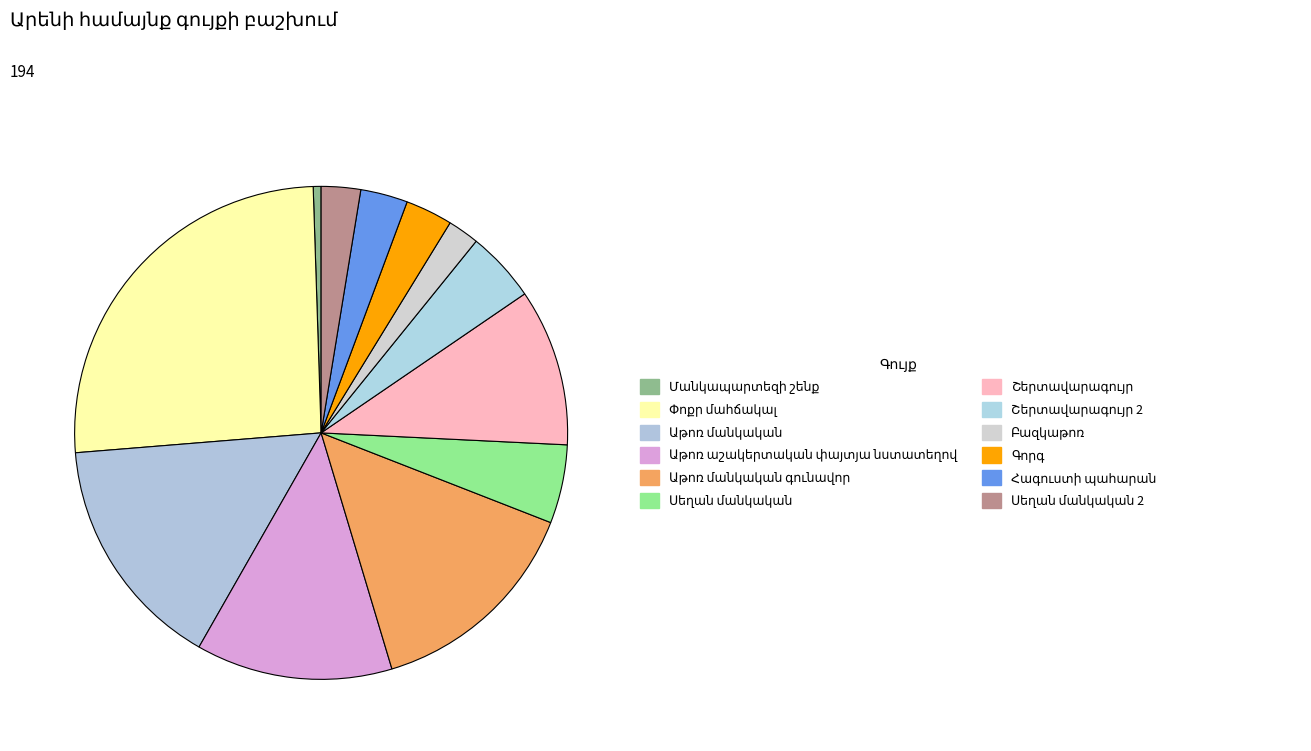

To the nearest percent, what portion does Շերտավարագույր represent?

10%